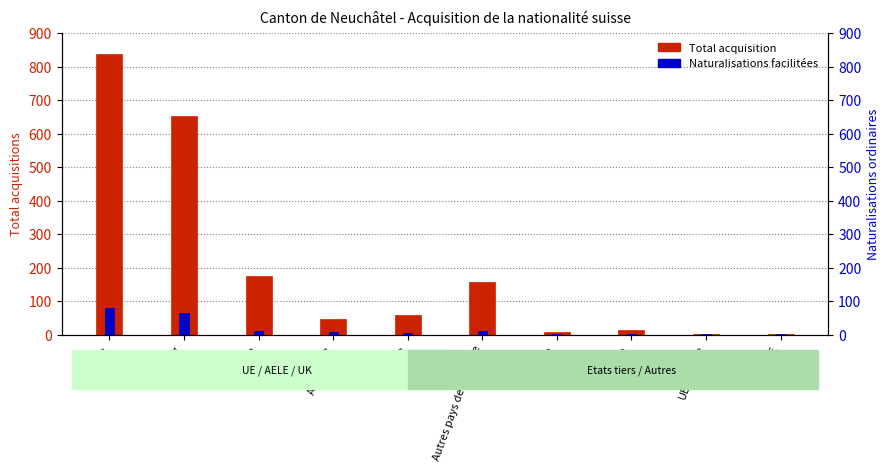

Where does the Naturalisations facilitées series first go above 7?

Europe